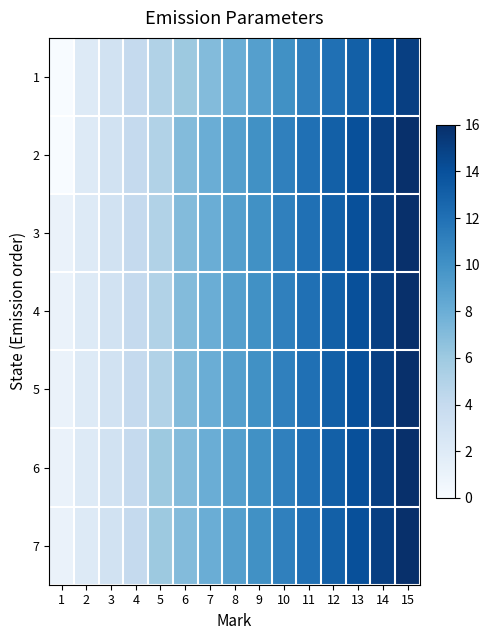

Reading right to left, list all the values displayed in this chart.

1: 15=15	14=14	13=13	12=12	11=11	10=10	9=9	8=8	7=7	6=6	5=5	4=4	3=3	2=2	1=0
2: 15=16	14=15	13=14	12=13	11=12	10=11	9=10	8=9	7=8	6=7	5=5	4=4	3=3	2=2	1=0
3: 15=16	14=15	13=14	12=13	11=12	10=11	9=10	8=9	7=8	6=7	5=5	4=4	3=3	2=2	1=1
4: 15=16	14=15	13=14	12=13	11=12	10=11	9=10	8=9	7=8	6=7	5=5	4=4	3=3	2=2	1=1
5: 15=16	14=15	13=14	12=13	11=12	10=11	9=10	8=9	7=8	6=7	5=5	4=4	3=3	2=2	1=1
6: 15=16	14=15	13=14	12=13	11=12	10=11	9=10	8=9	7=8	6=7	5=6	4=4	3=3	2=2	1=1
7: 15=16	14=15	13=14	12=13	11=12	10=11	9=10	8=9	7=8	6=7	5=6	4=4	3=3	2=2	1=1